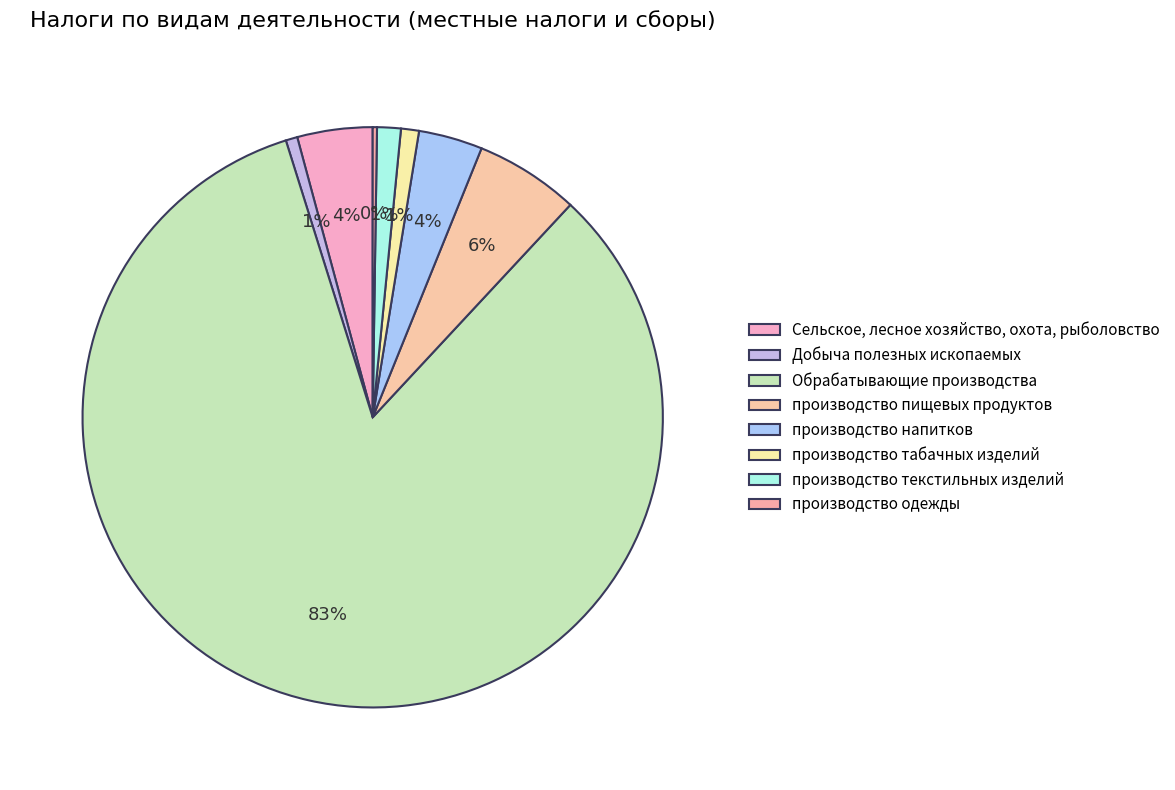

Is the sum of Сельское, лесное хозяйство, охота, рыболовство and производство пищевых продуктов greater than half?

No